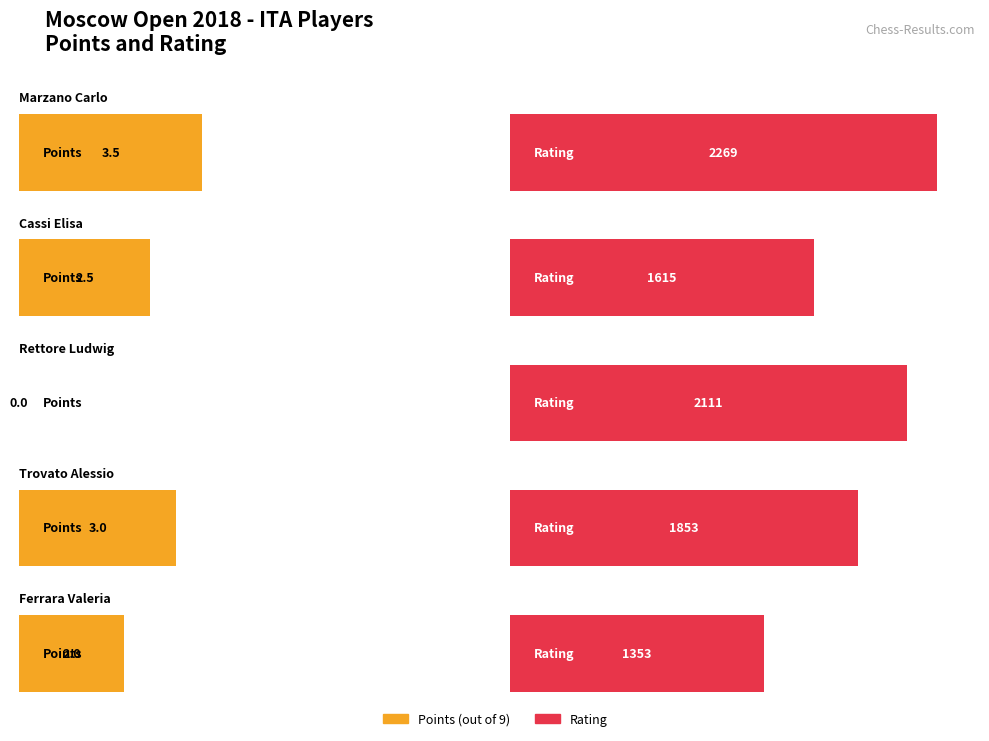

What is the value of the Rating bar at the 5th from the left?

1353.0